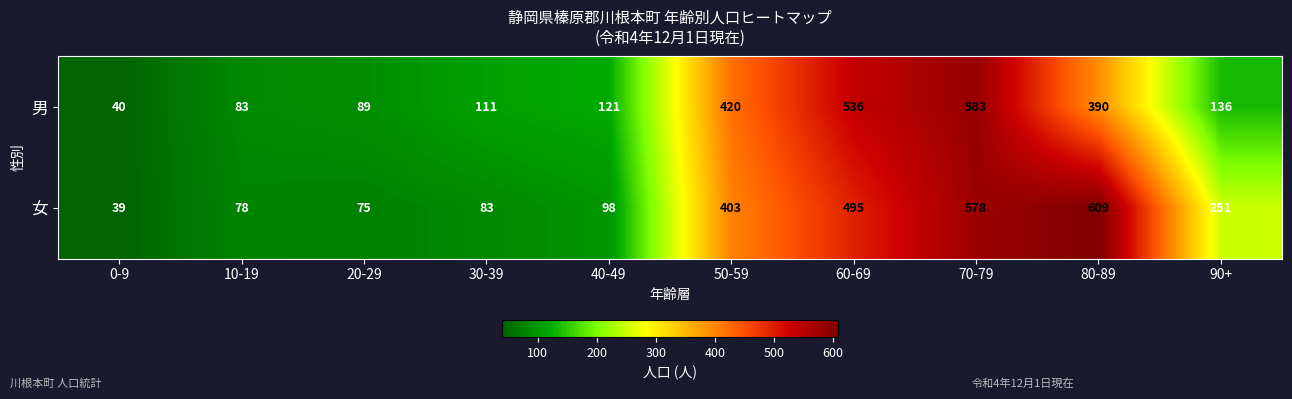

True or false: 男 has a value of 915 at 70-79.

False